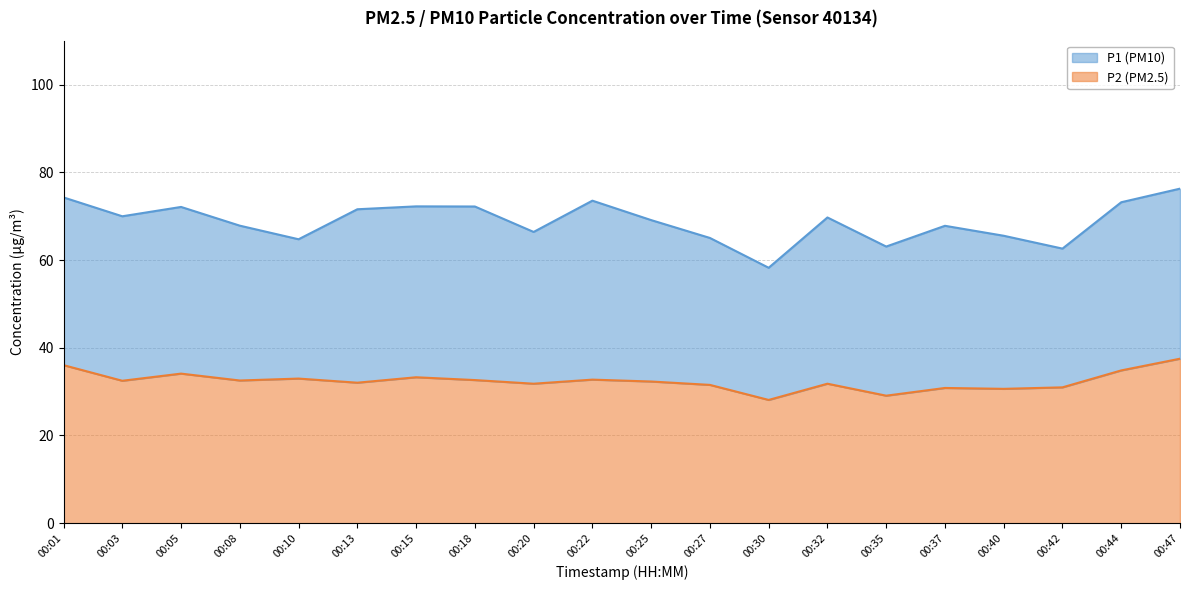

Which series has the largest total across all categories?

P1